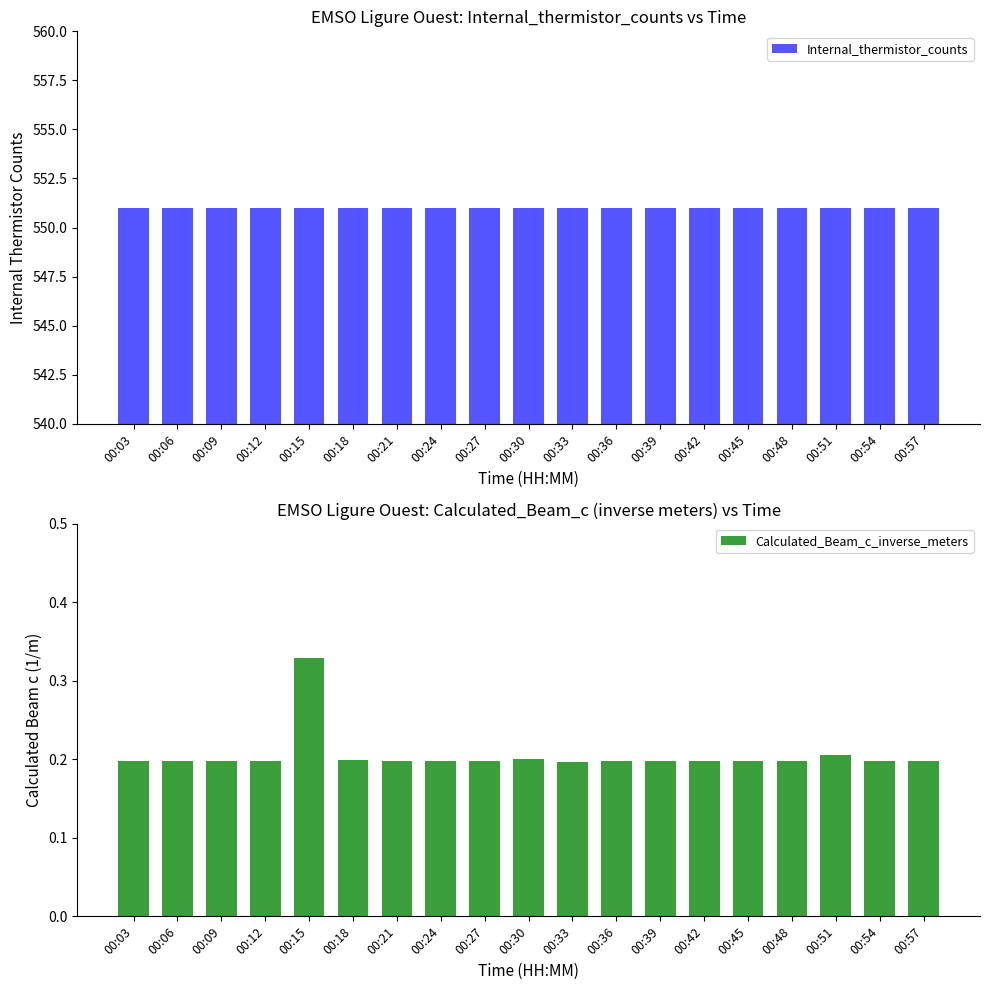

Rank the series by their average value, from highest to lowest.

Internal_thermistor_counts, Calculated_Beam_c_inverse_meters